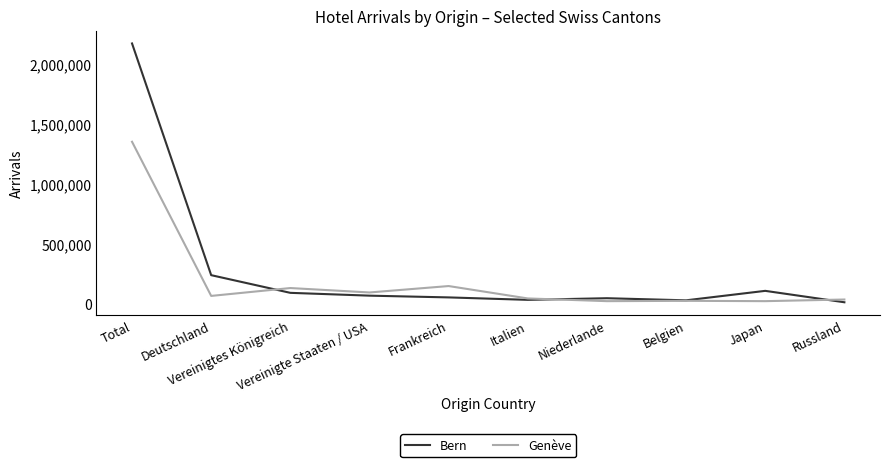

What is the difference between the highest and lowest values at Deutschland?

173276